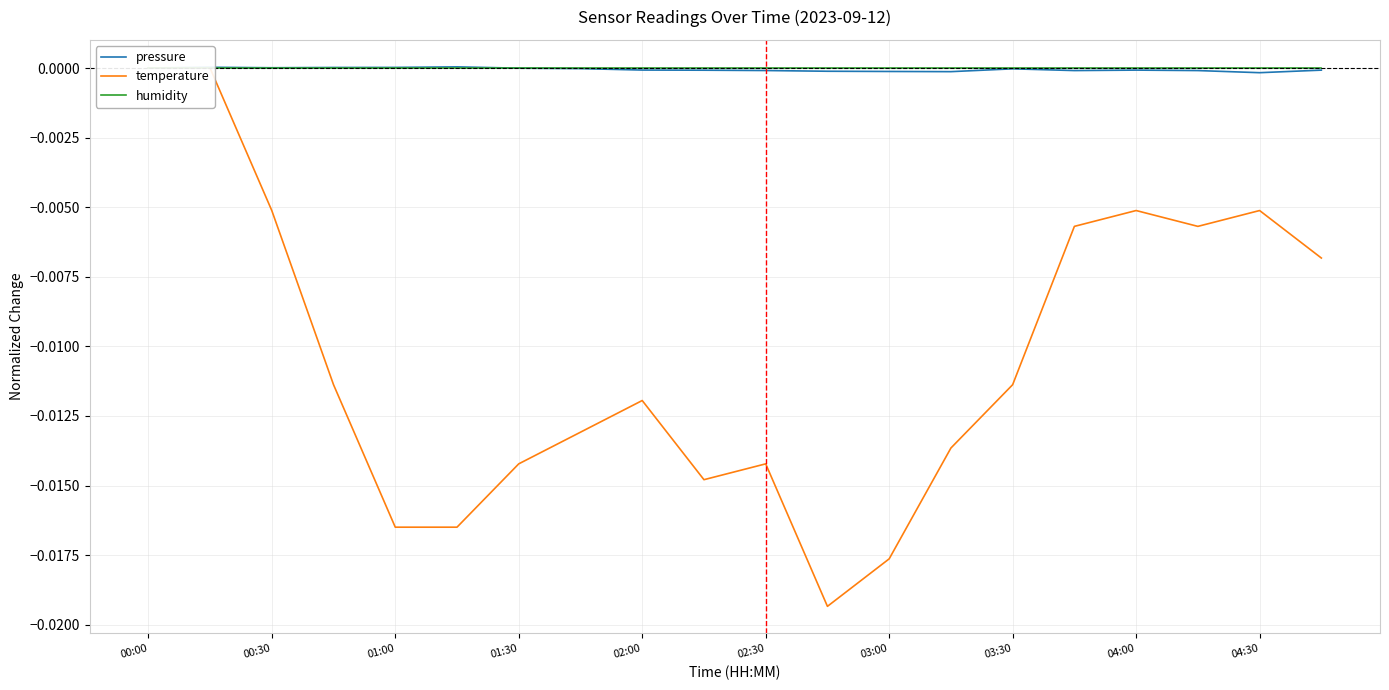

At how many categories does at least one series exceed 0?

5